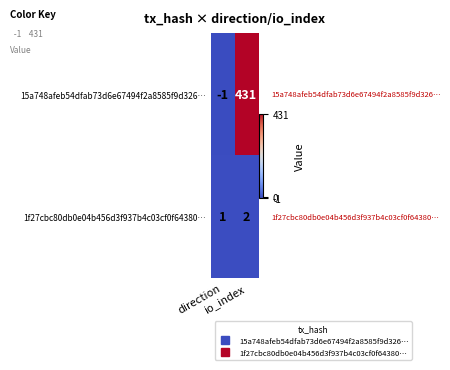

At how many categories does at least one series exceed 65?

1